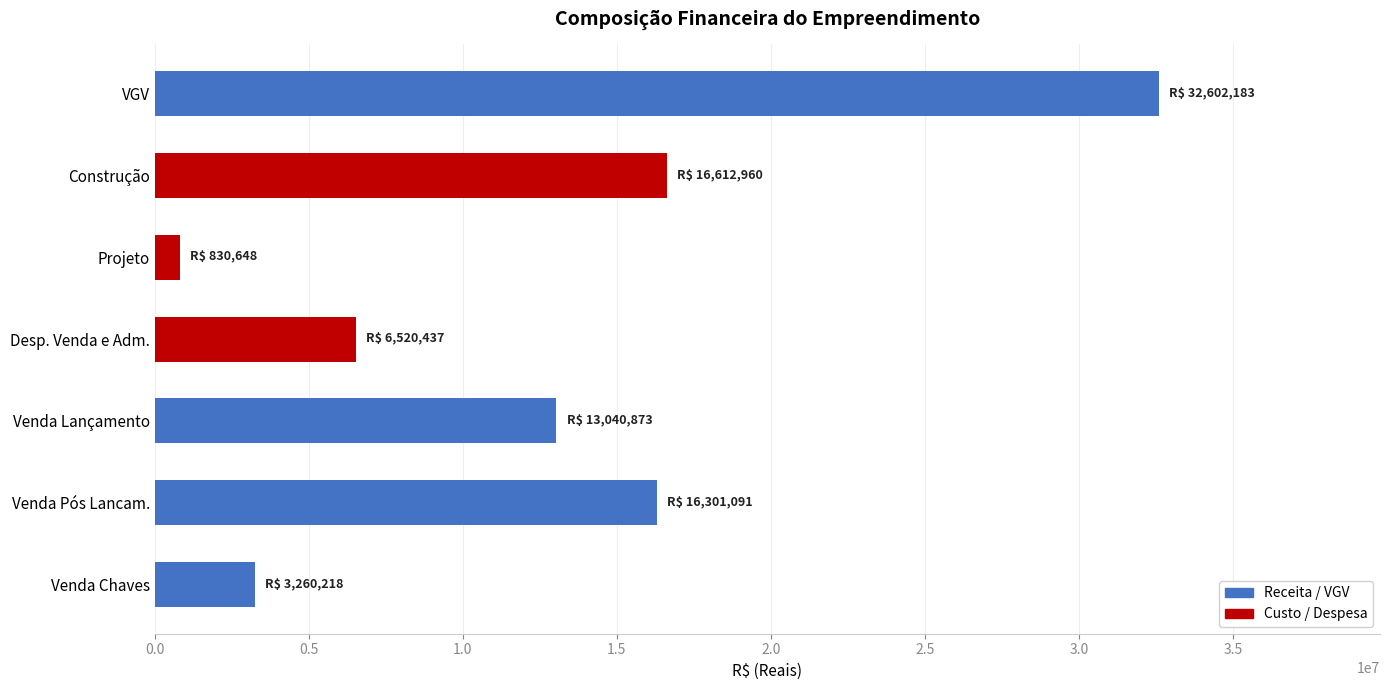

Reading top to bottom, extract all data points from this chart.

32602182.7	16612959.6	830648.0	6520436.5	13040873.1	16301091.3	3260218.3